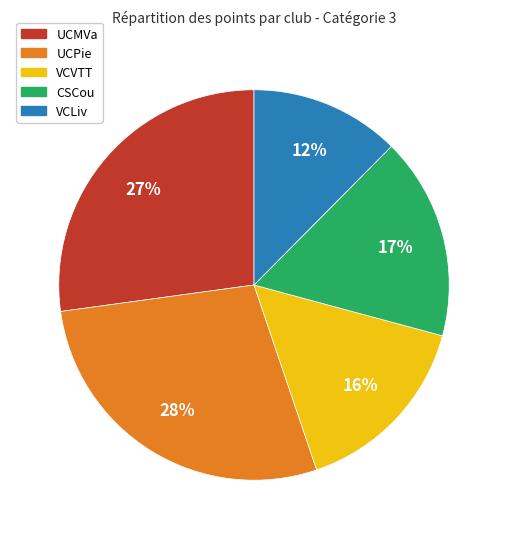

Is there a majority slice in this chart?

No